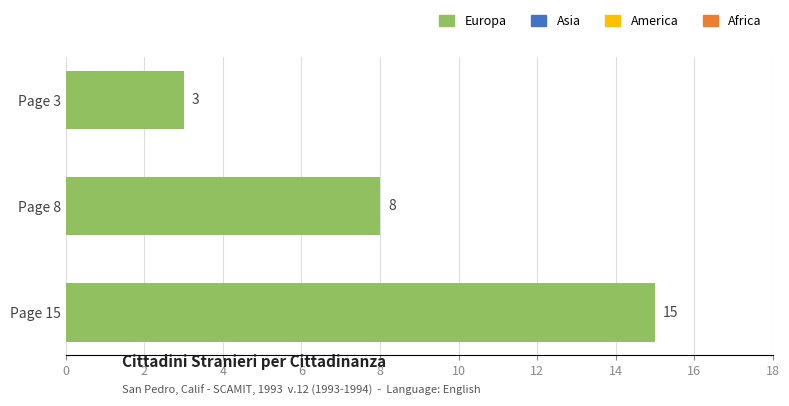

The chart shows a value of 2 at Page 3. True or false?

False